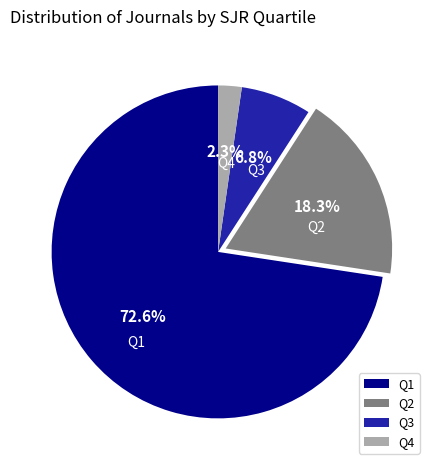

What is the smallest slice in the pie chart?

Q4